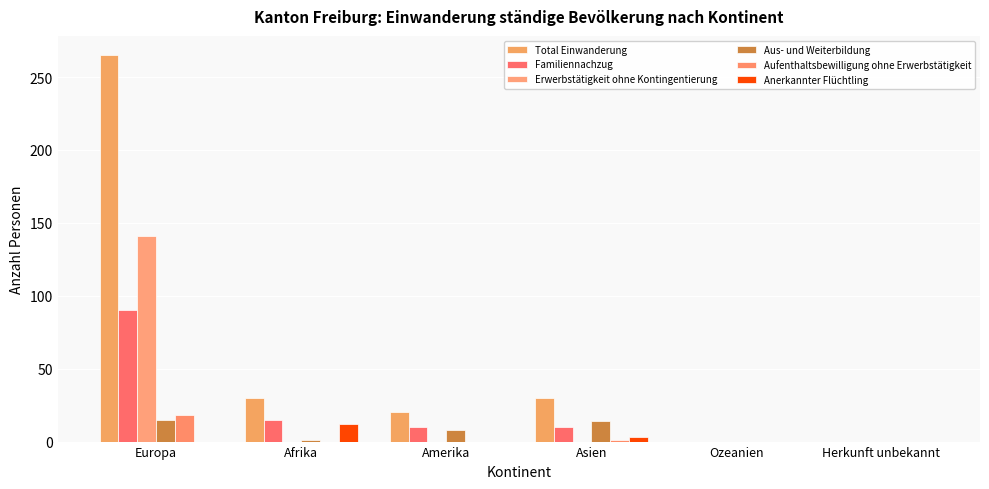

How many series are shown in this chart?

6